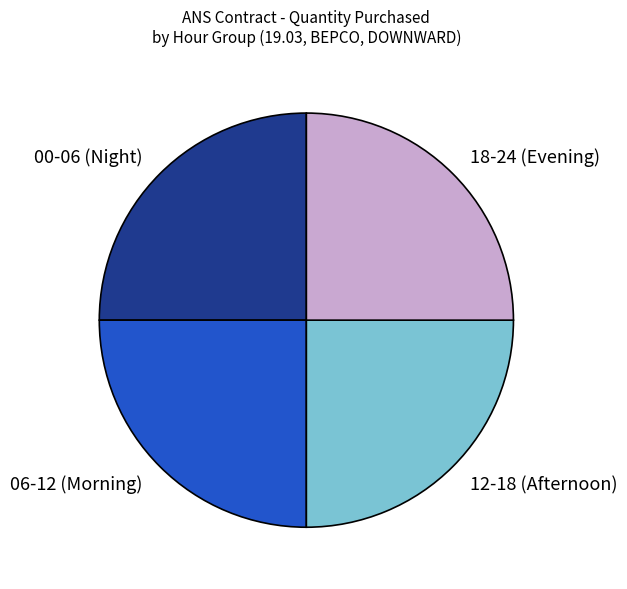

Does 00-06 (Night) account for over 50% of the chart?

No